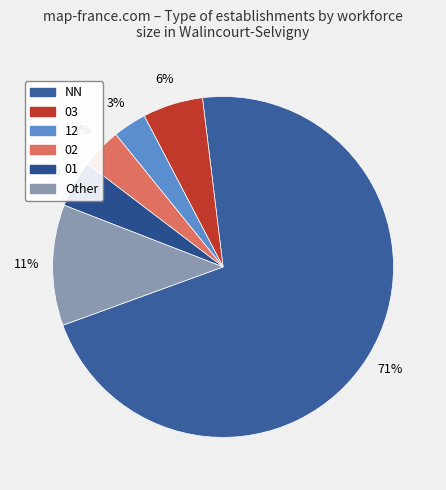

Count the number of slices in the pie.

6